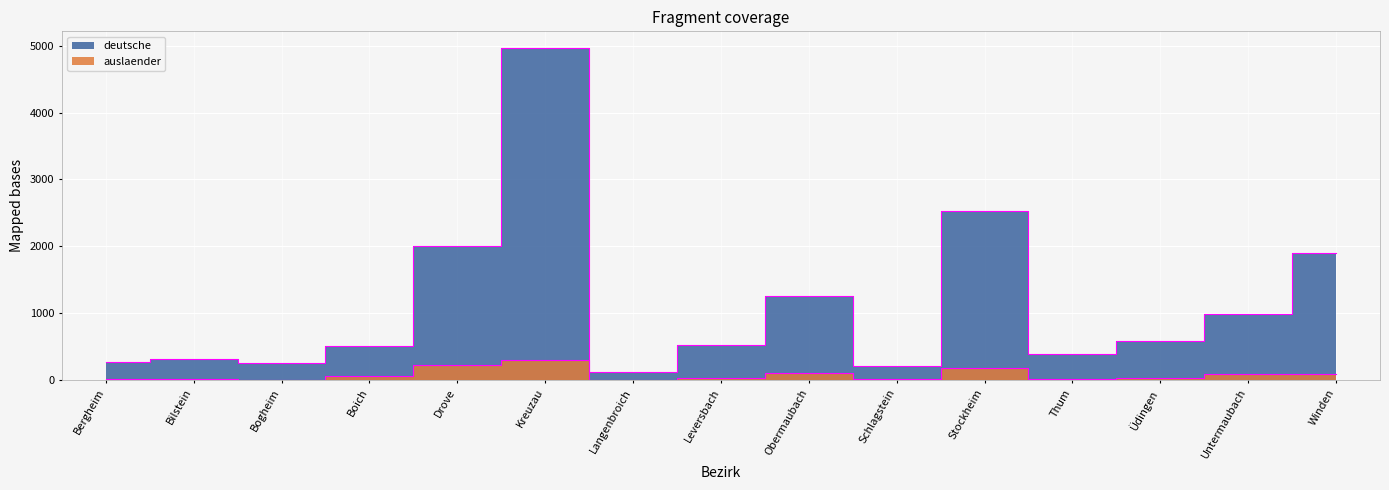

Between Bogheim and Kreuzau, which series saw the biggest shift?

deutsche